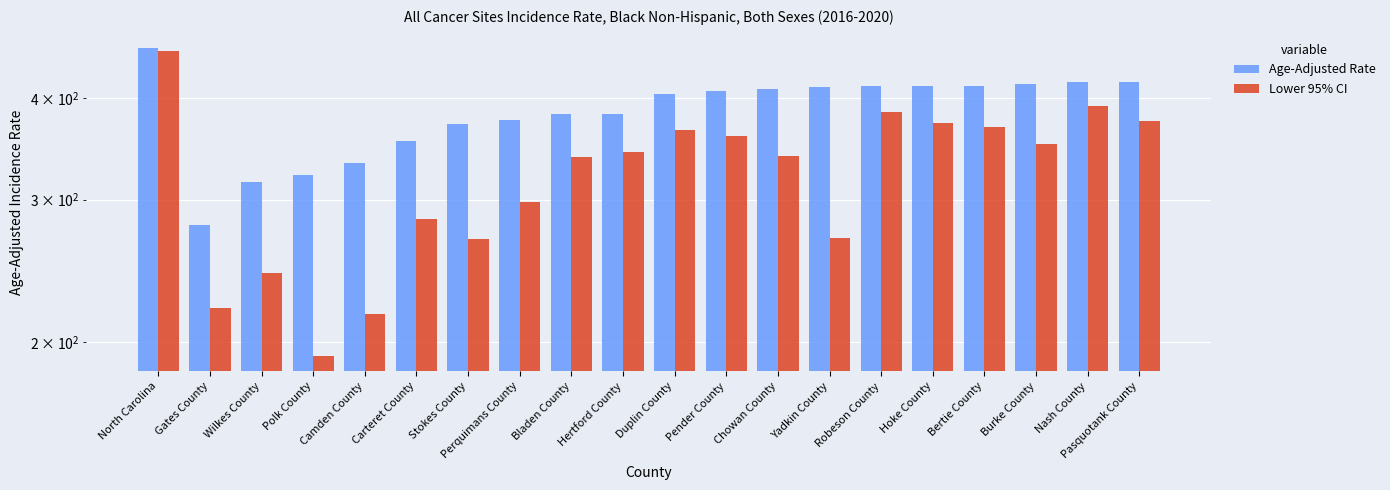

Read the Age-Adjusted Rate value at Stokes County.

371.6